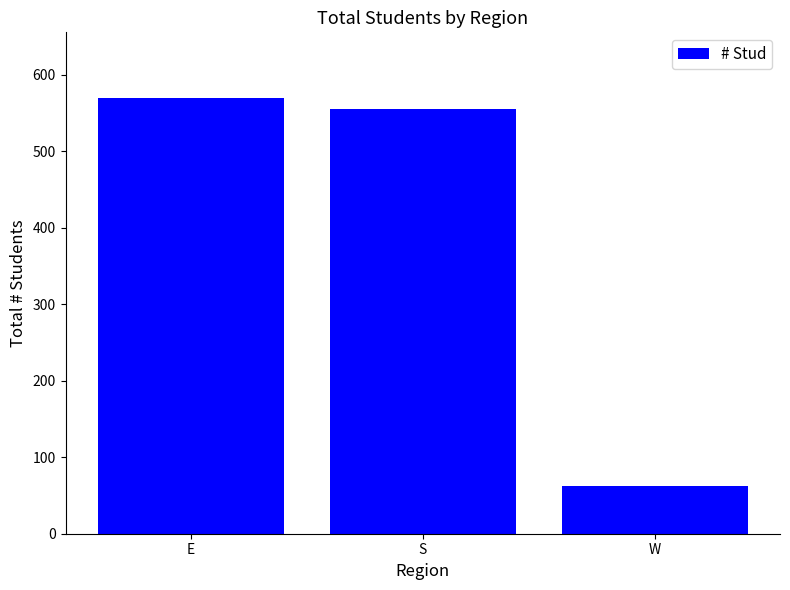

Reading right to left, transcribe all the data shown in this chart.

62	555	570